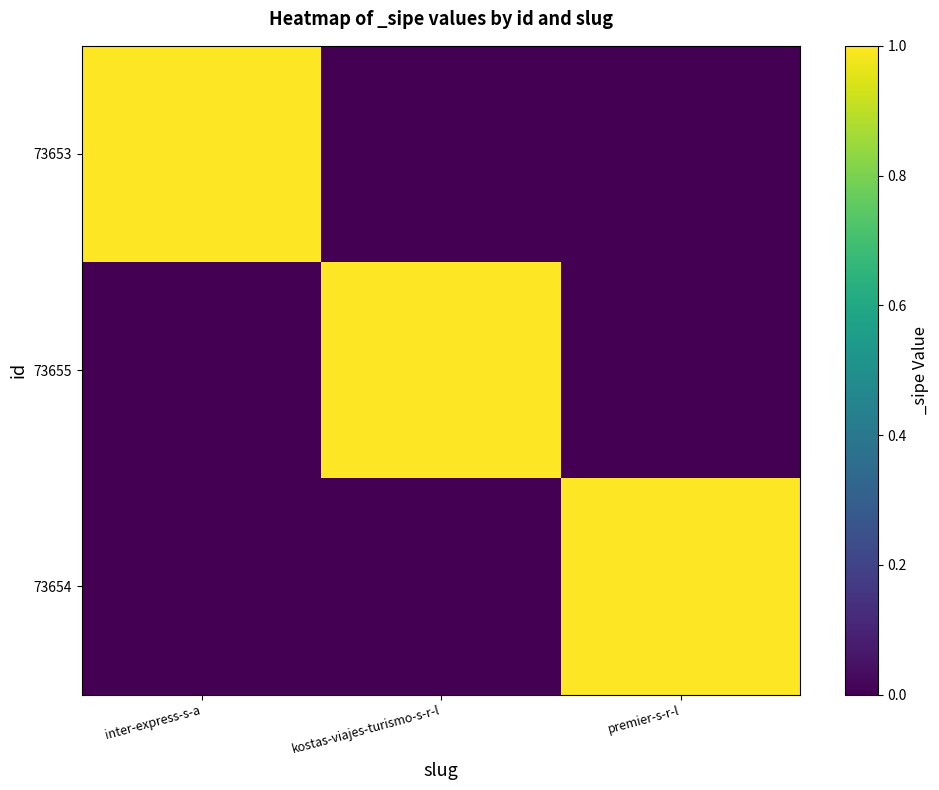

How many data points does each series have?

3